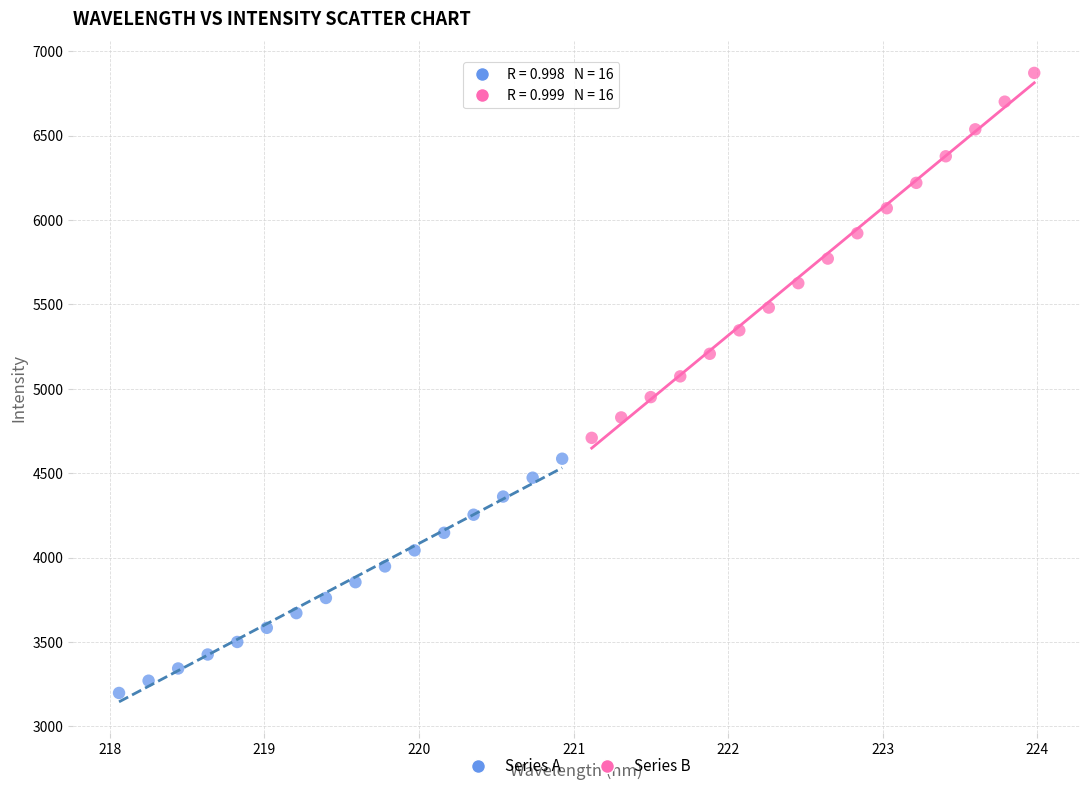

Which series has the widest spread of Y values?

Series B